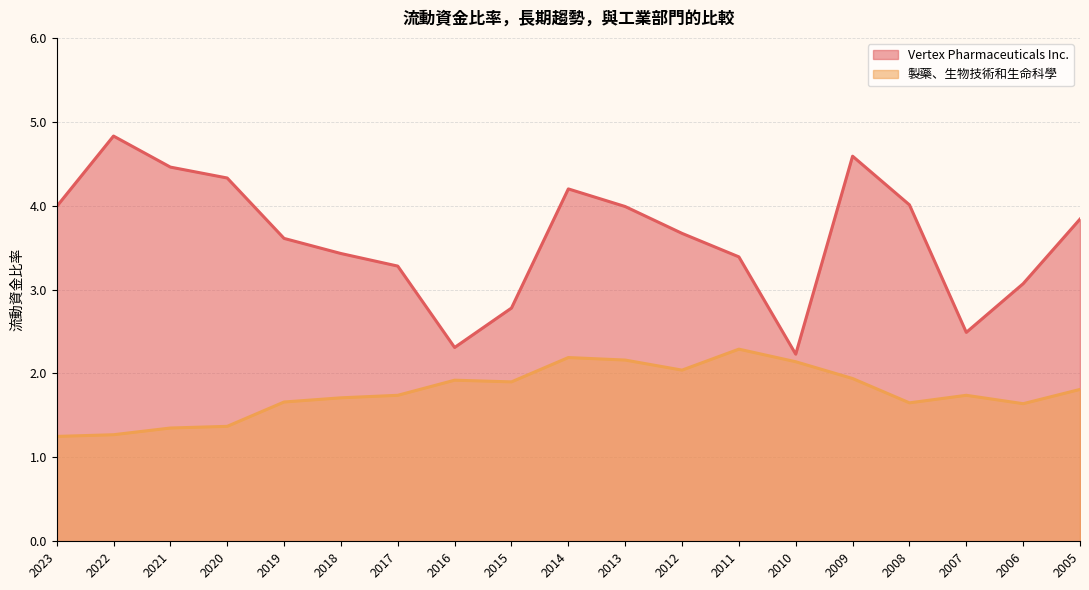

What is the spread (max minus min) of values at 2013?

1.8